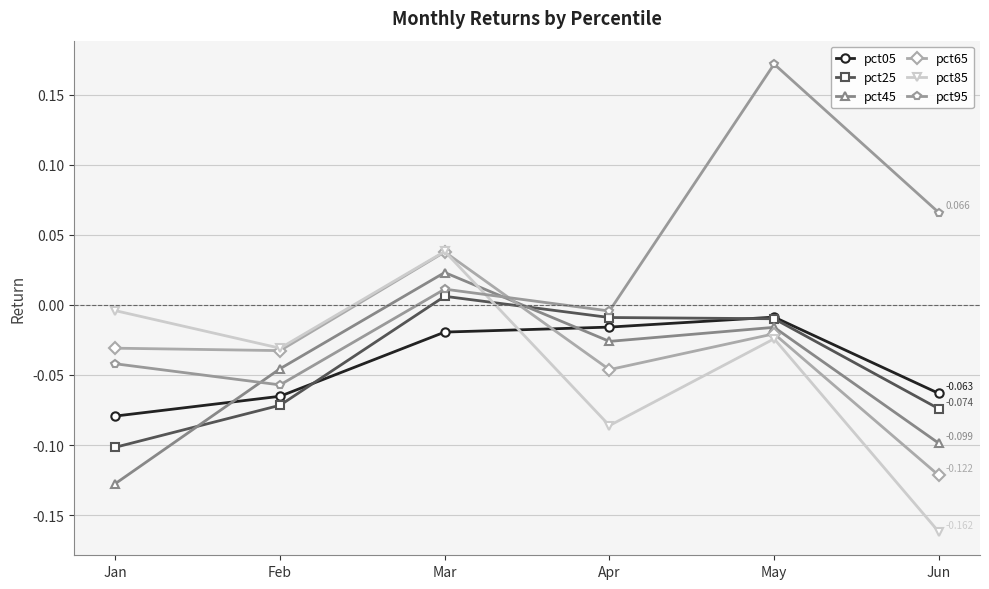

What is the total value across all series at Jun?

-0.5